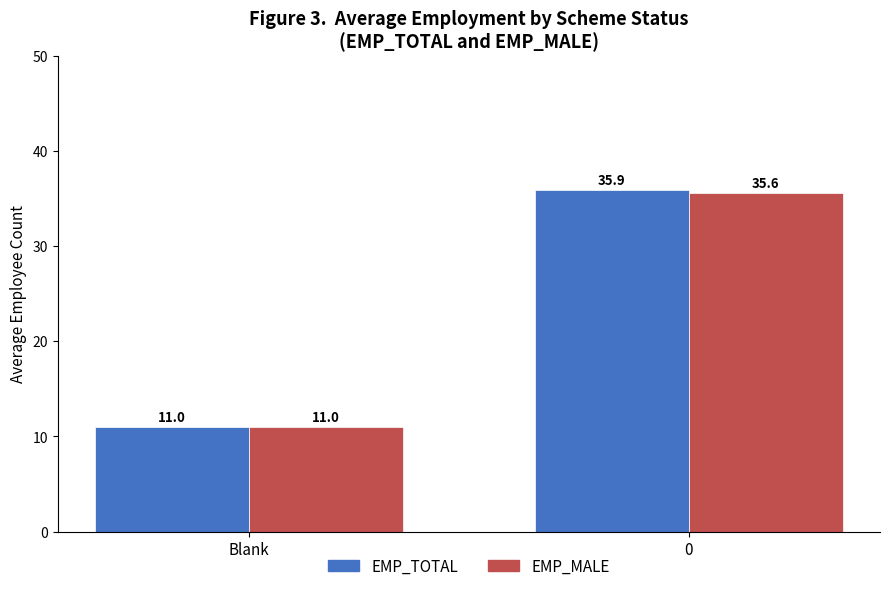

Which category has the lowest value across all series?

Blank